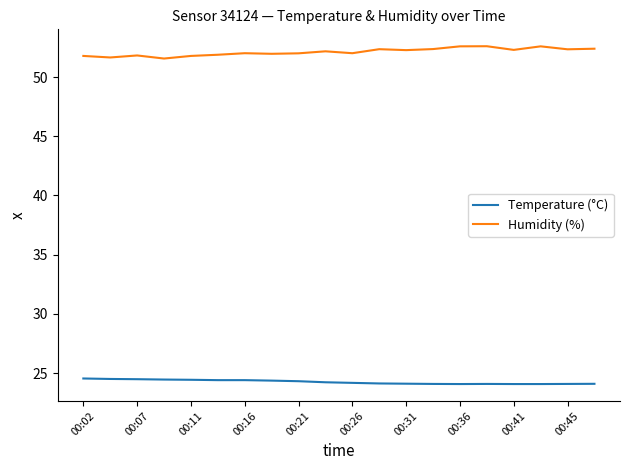

What is the difference between the maximum and minimum values in the Humidity (%) series?

1.0